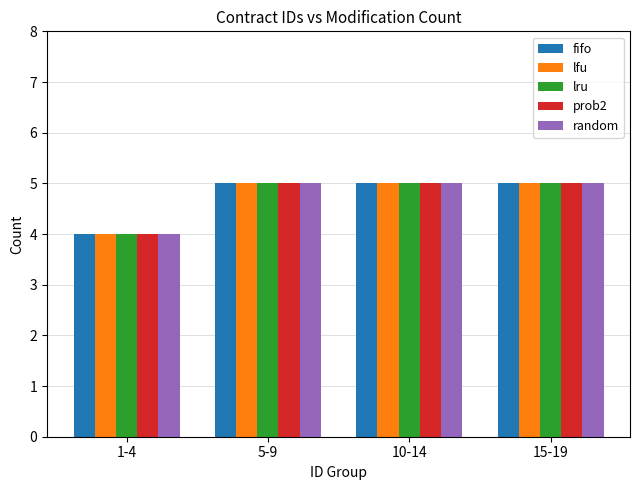

What is the label of the 2nd bar from the left?

5-9